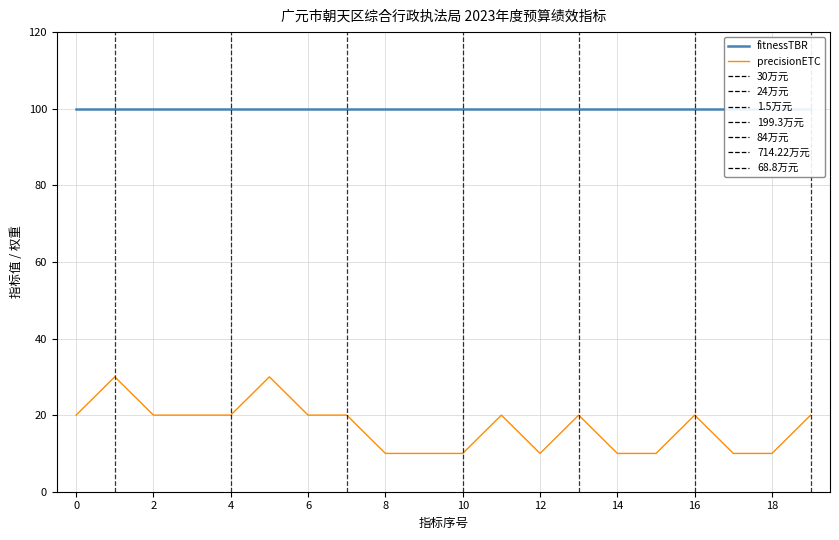

Does the chart display data point markers on the line(s)?

No